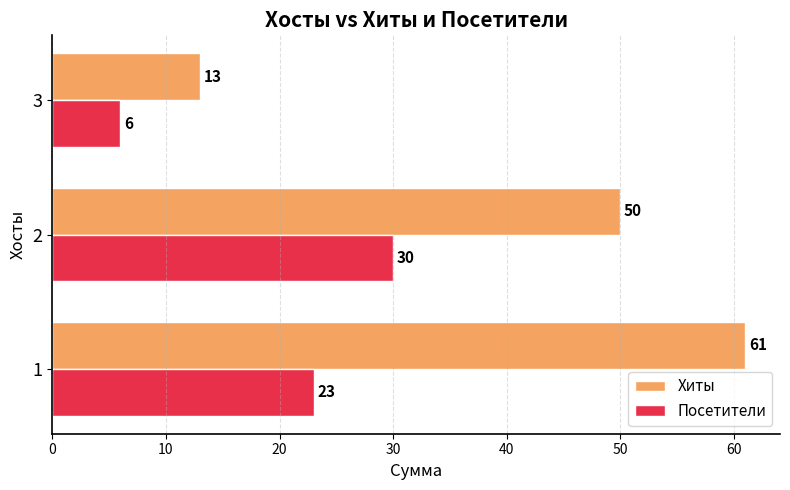

Between 2 and 3, which series saw the biggest shift?

Хиты